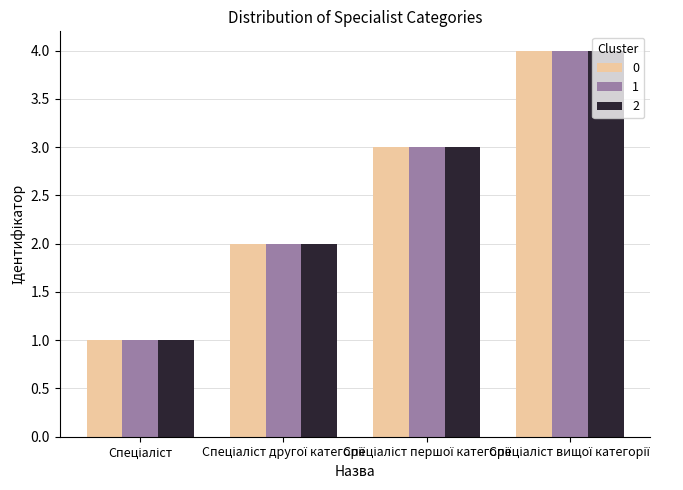

What is the difference between the maximum and minimum values in the 0 series?

3